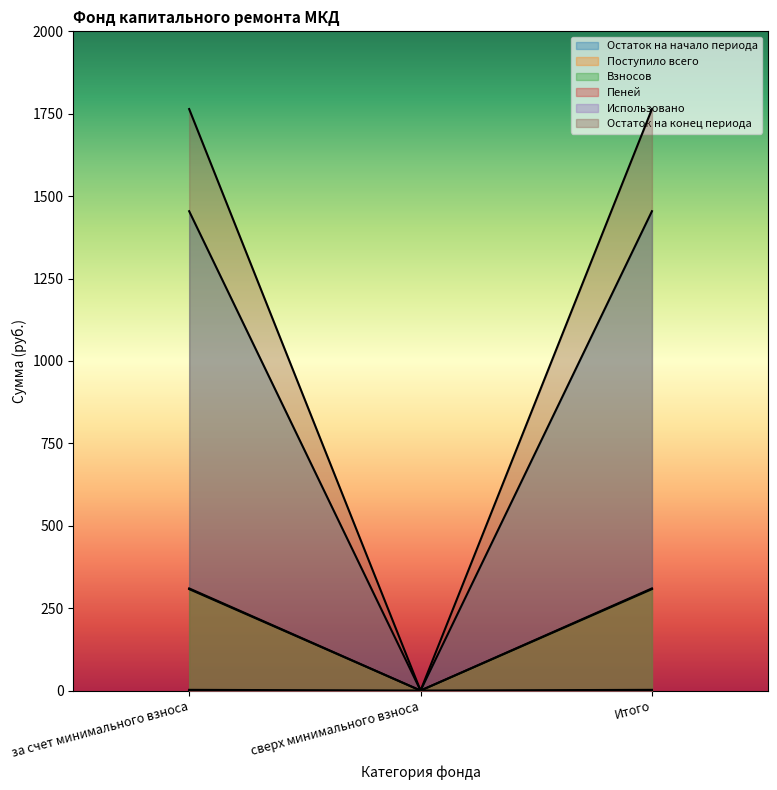

At which label does Остаток на начало периода first exceed 2?

за счет минимального взноса